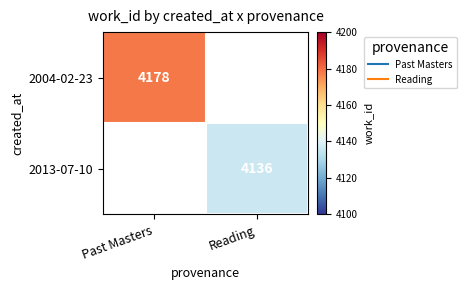

How many values in the 2004-02-23 series are below 4178?

1